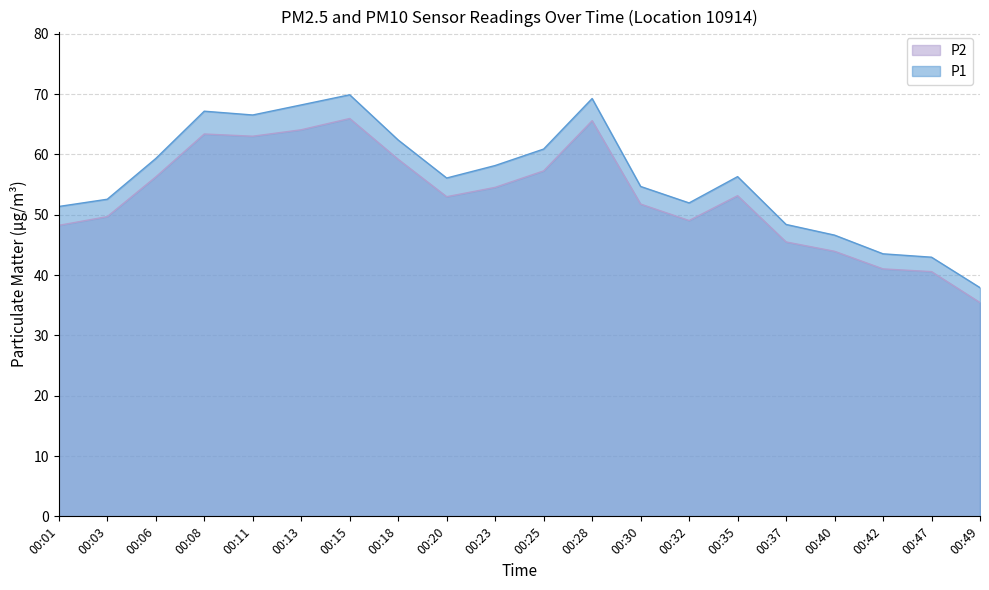

What is the value of the P2 point at the 18th from the left?

41.0